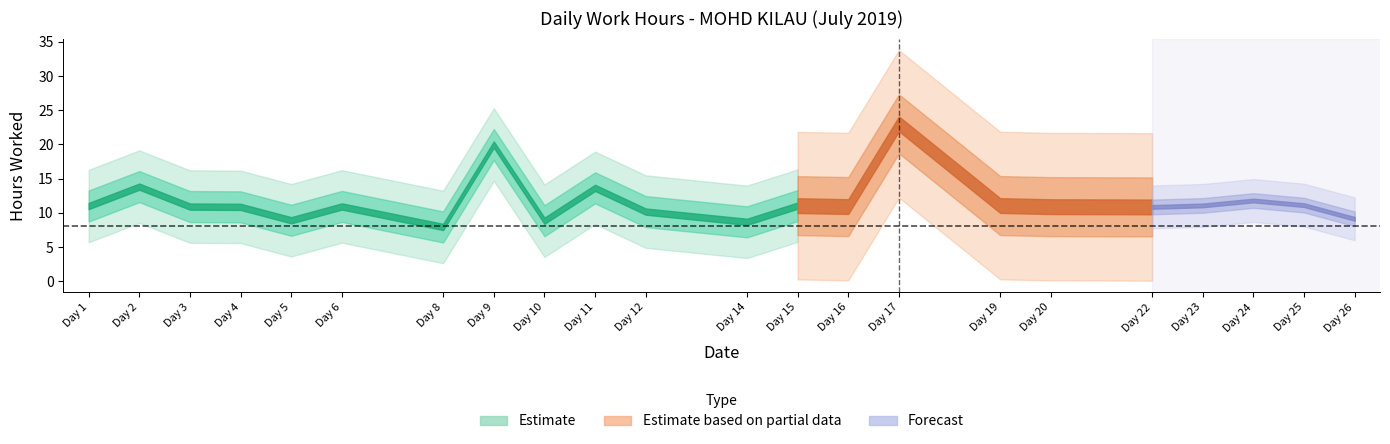

List the labels in order of value, largest first.

17, 9, 2, 11, 24, 25, 23, 19, 15, 1, 6, 3, 16, 20, 4, 22, 12, 26, 5, 10, 14, 8